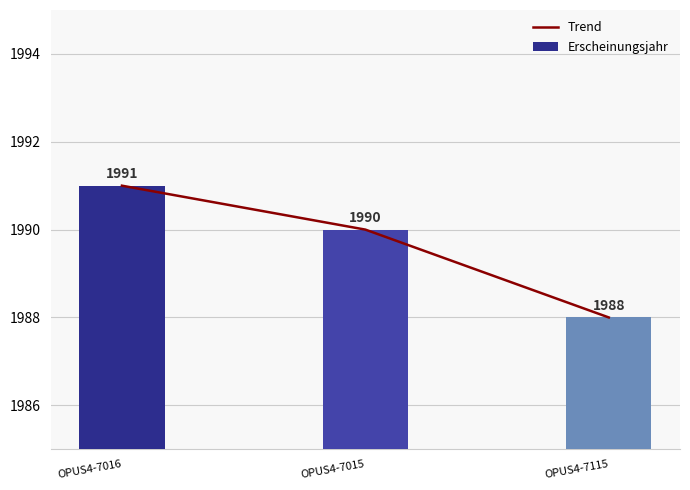

What is the label of the 2nd bar from the left?

OPUS4-7015